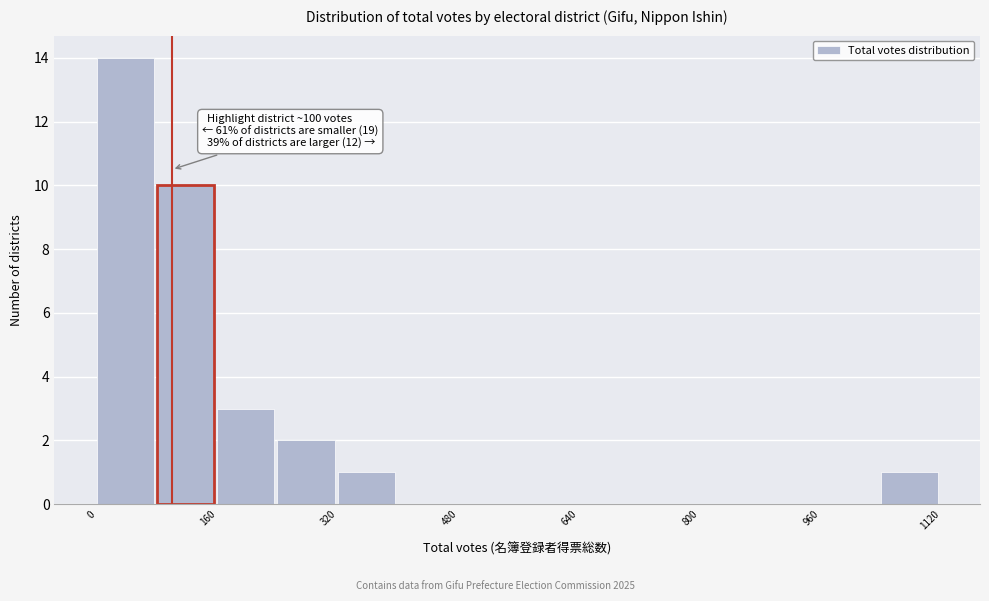

Which range on the x-axis has the tallest bar?

0 to 80